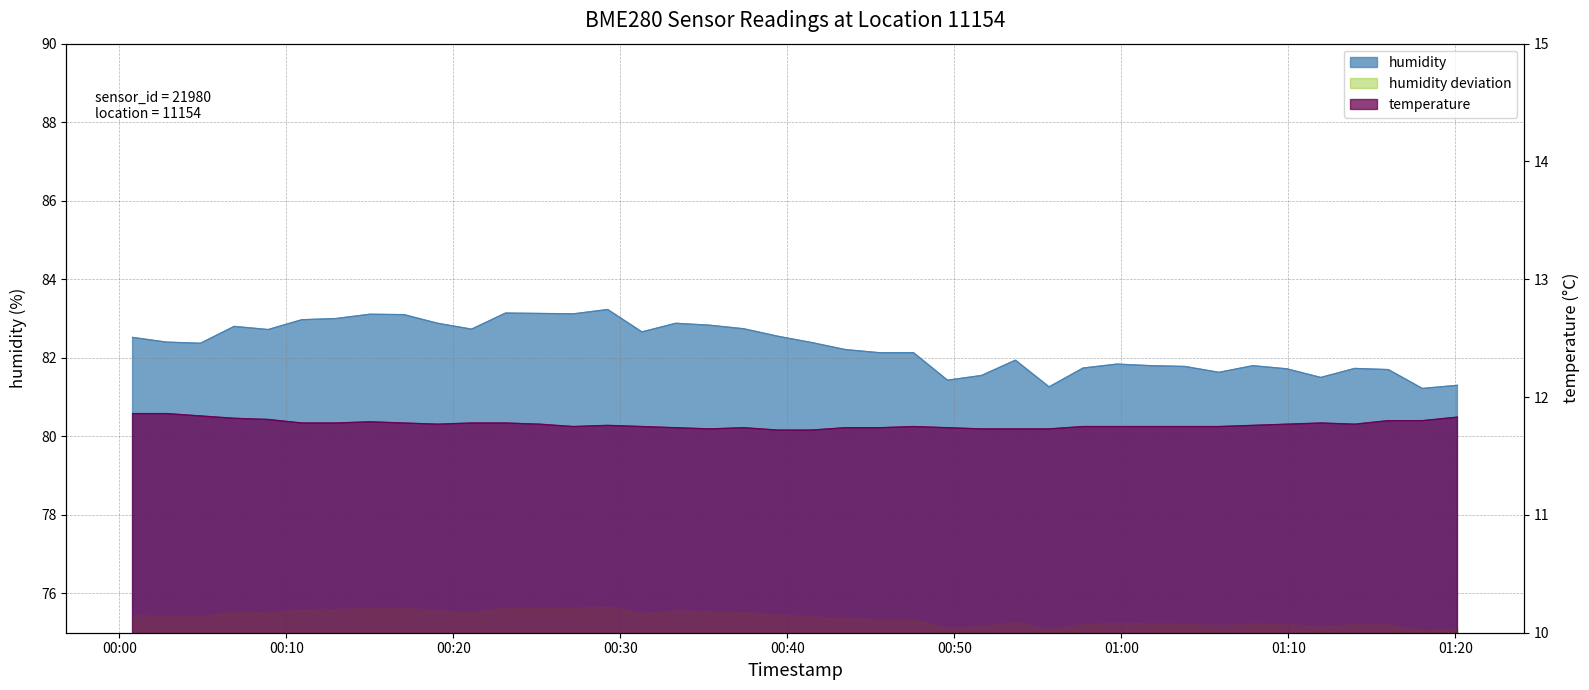

At which label does temperature reach its peak?

00:00